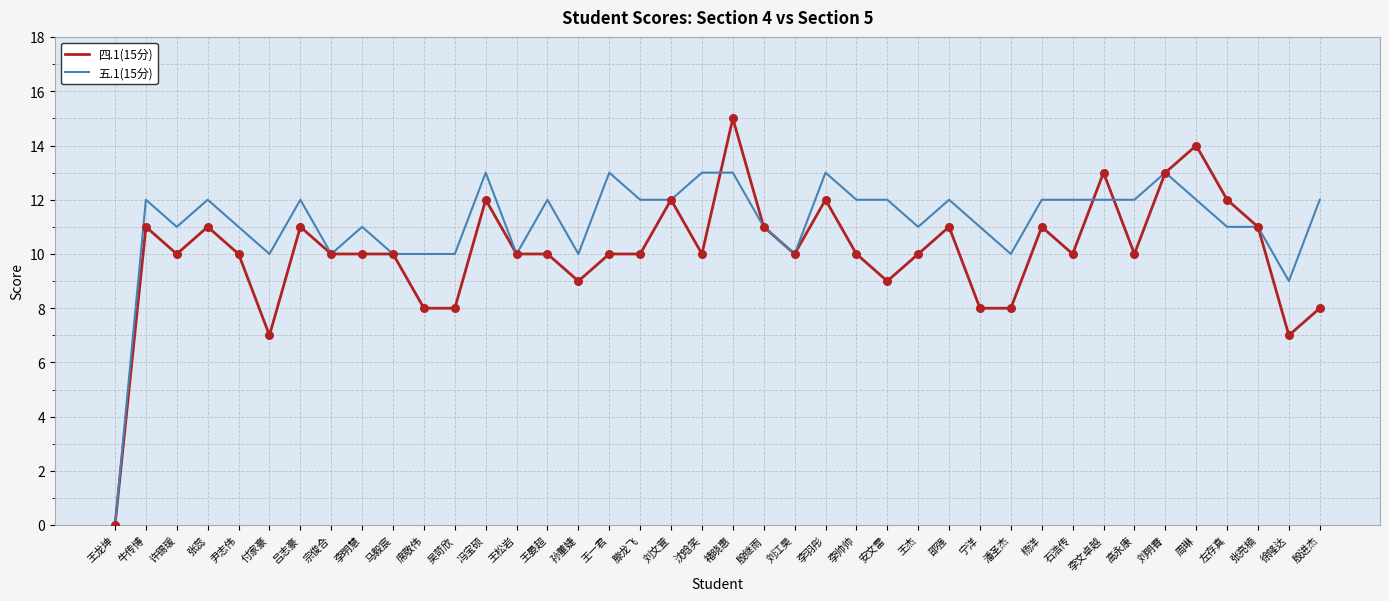

Which series has the largest total across all categories?

五.1(15分)